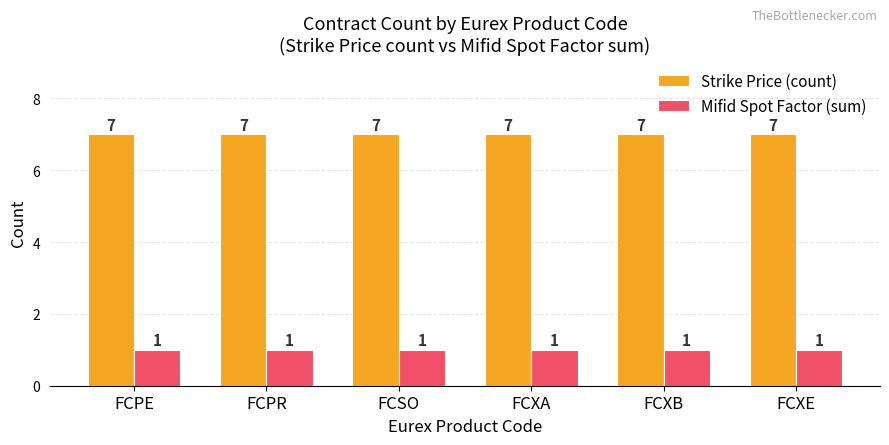

What is the sum of all Strike Price (count) values?

42